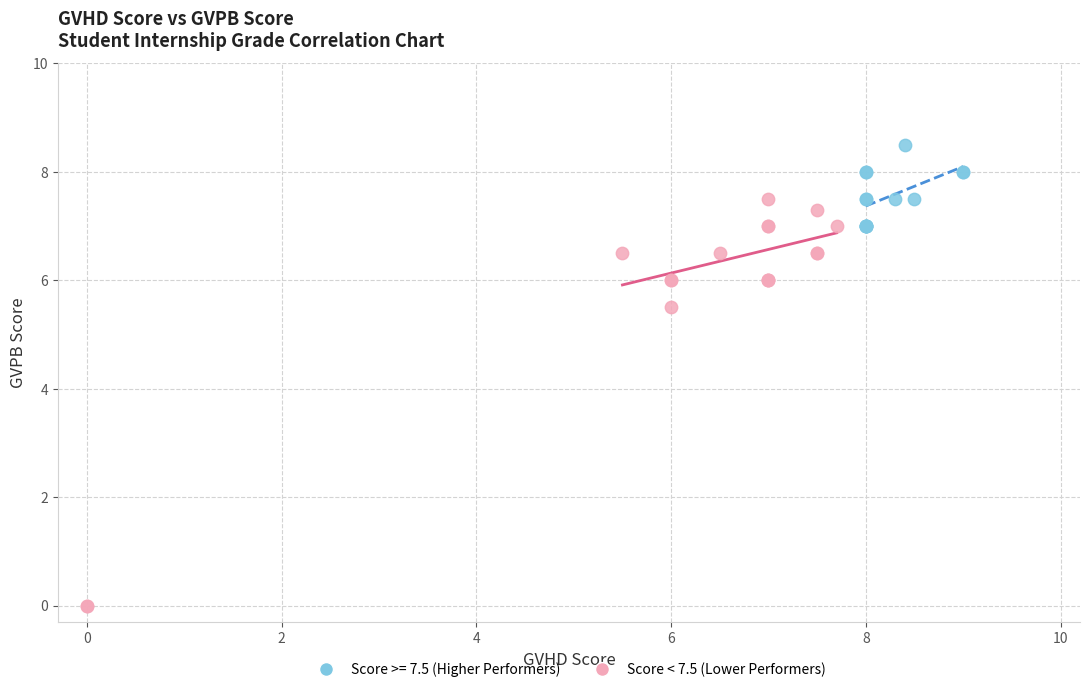

Which series has the widest spread of Y values?

Score < 7.5 (Lower Performers)